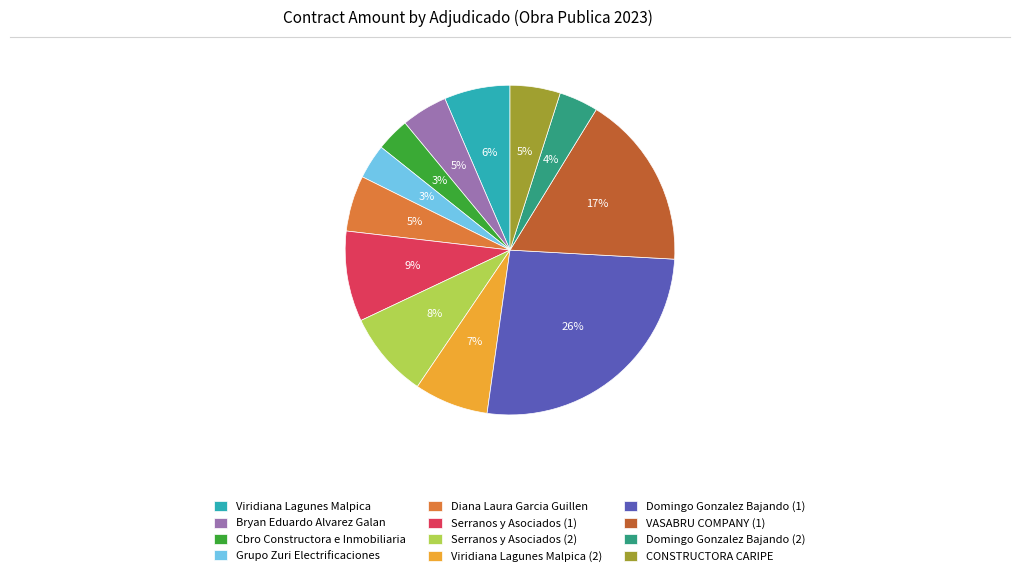

Combined, do Bryan Eduardo Alvarez Galan and Diana Laura Garcia Guillen account for over 50%?

No